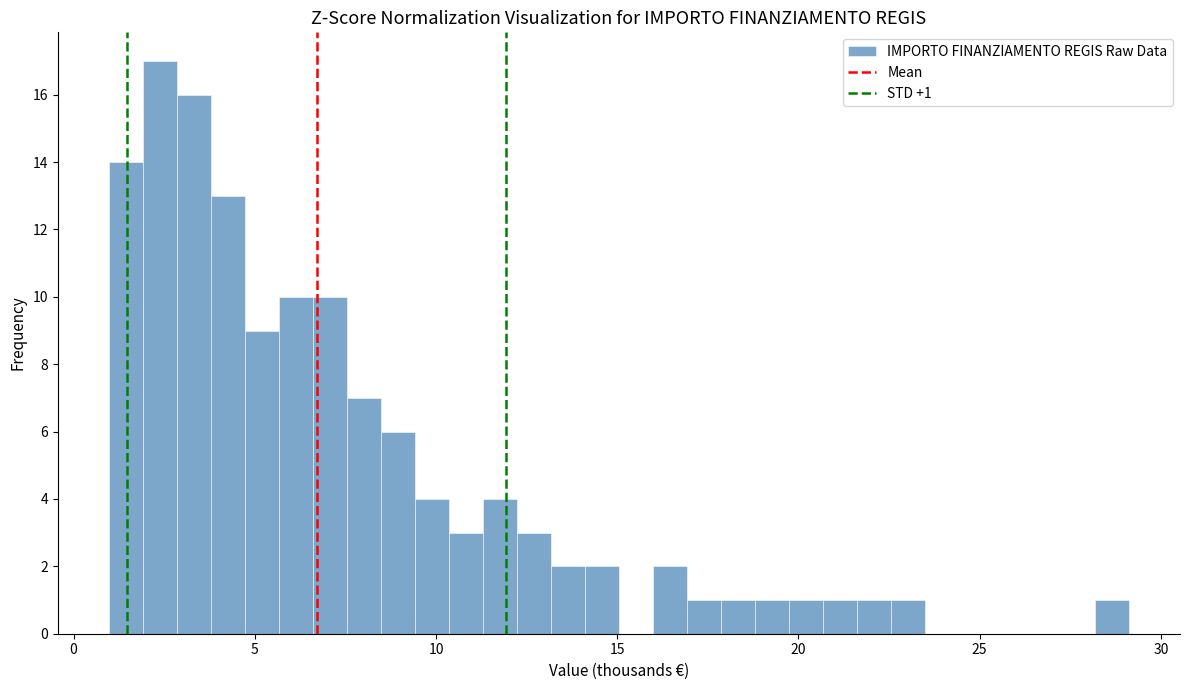

Read against the x-axis, roughly where is the centre of the tallest bar?

2.5